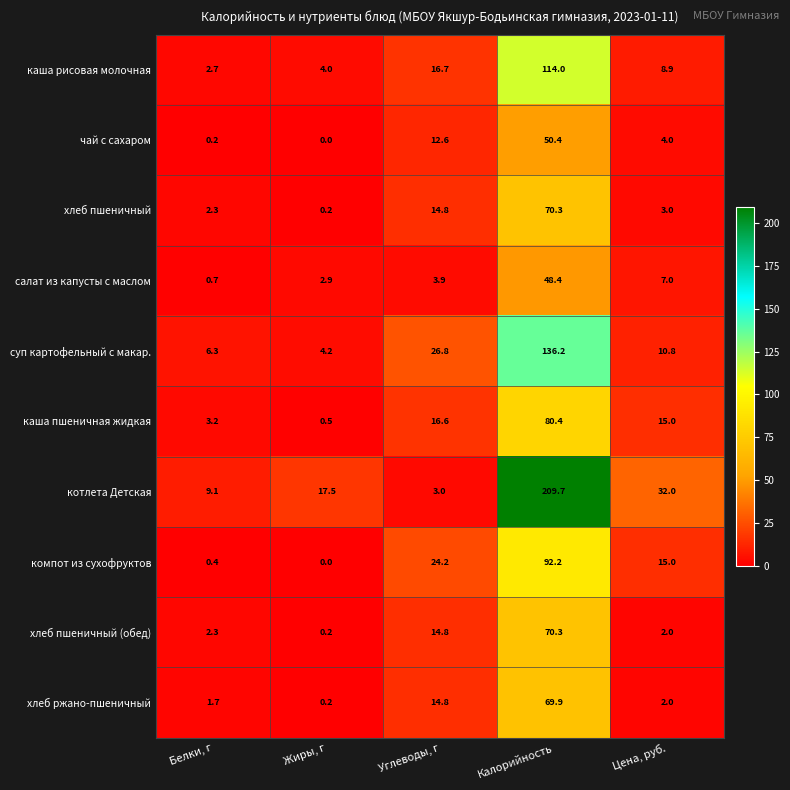

The суп картофельный с макар. series shows 10.8 at Цена, руб.. True or false?

True